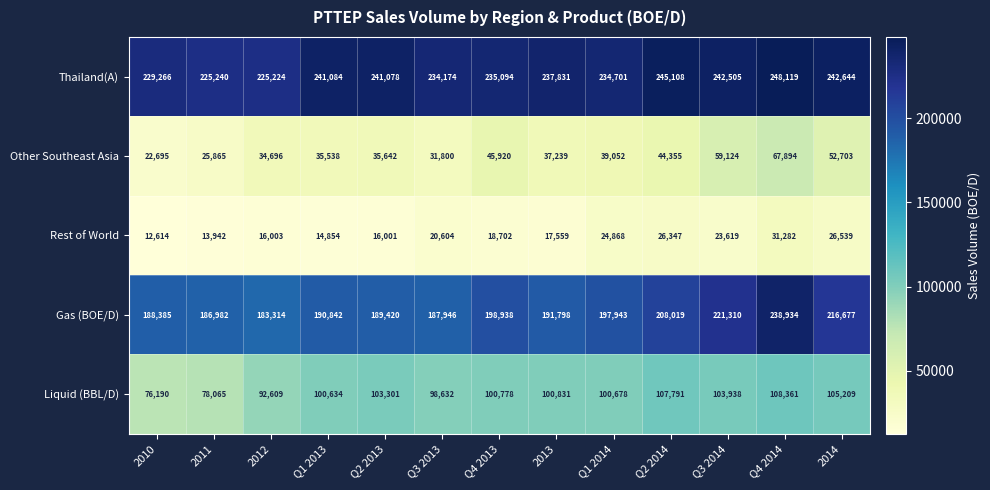

True or false: Gas (BOE/D) has a value of 132776 at Q4 2013.

False